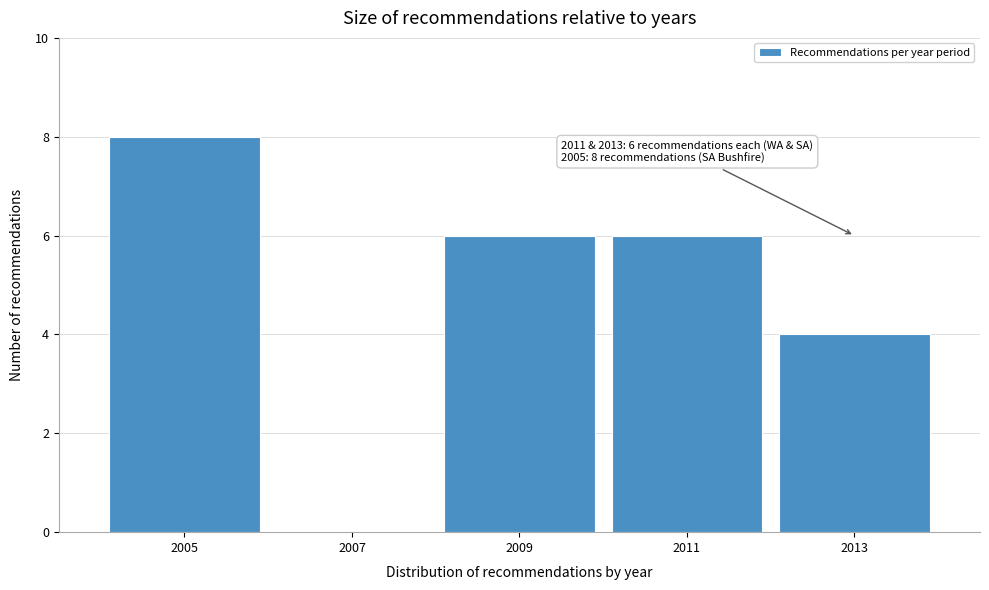

Reading left to right, what are all the values shown in this chart?

2005=8	2007=0	2009=6	2011=6	2013=4